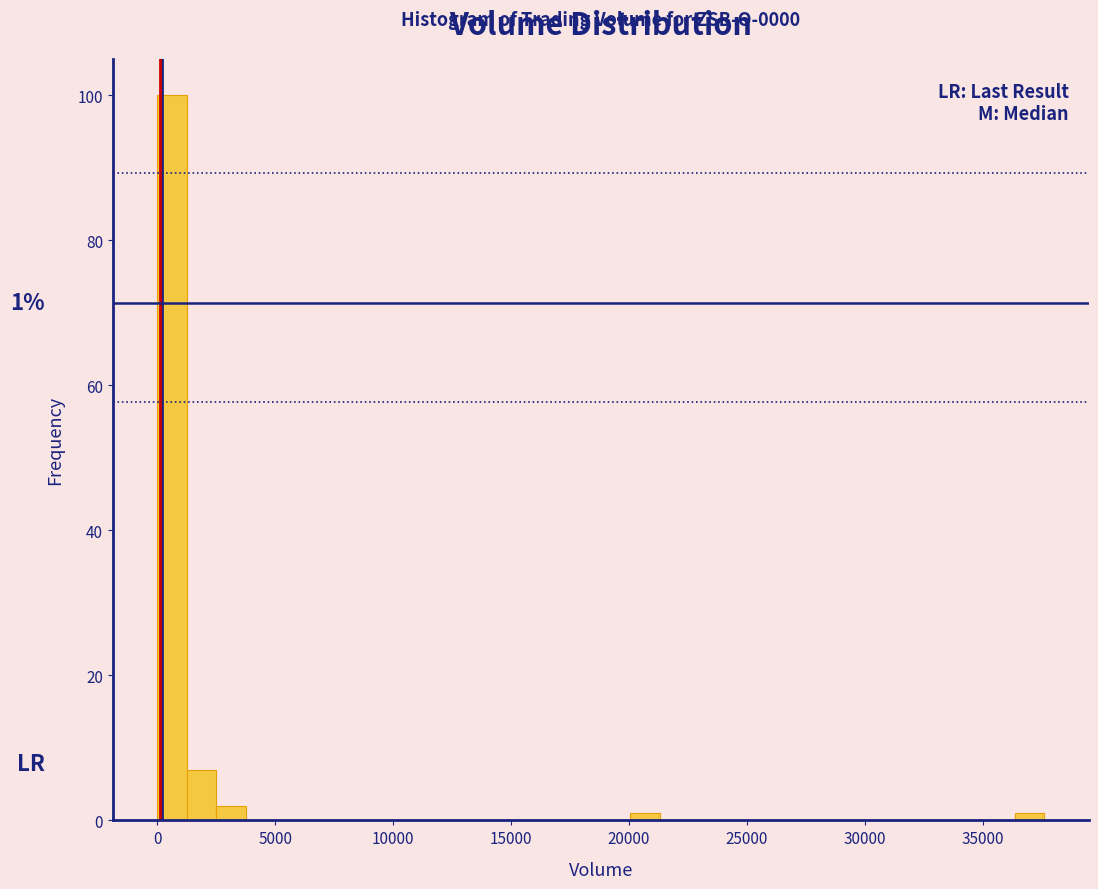

Around what value on the x-axis is the tallest bar? Give the approximate position of its centre, as read against the axis.

500